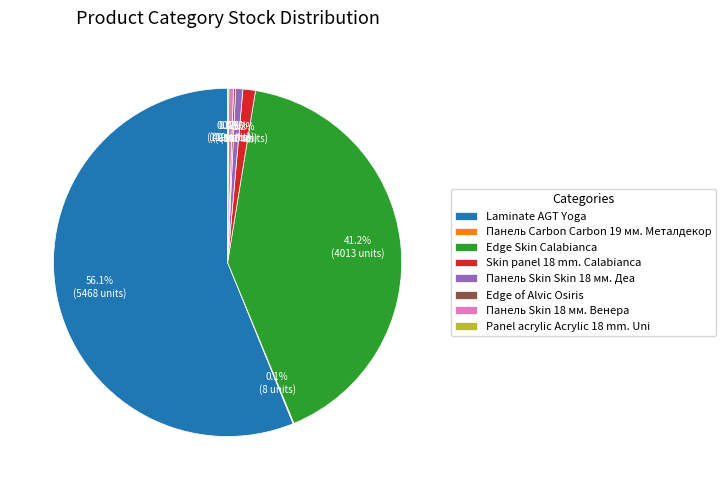

Which slice represents more than half of the pie?

Laminate AGT Yoga